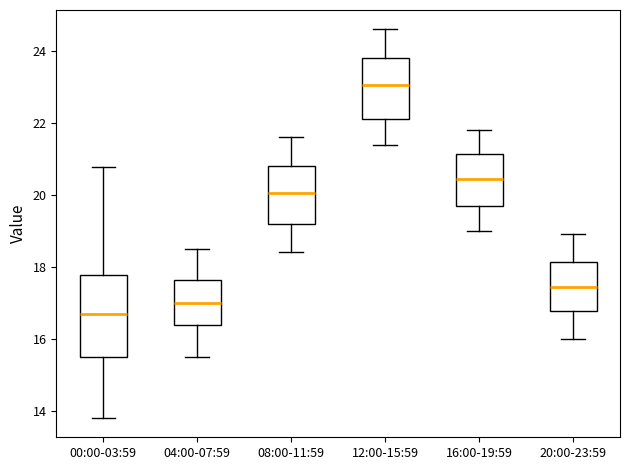

Comparing the boxes themselves (not the whiskers), which one is the tallest?

00:00-03:59